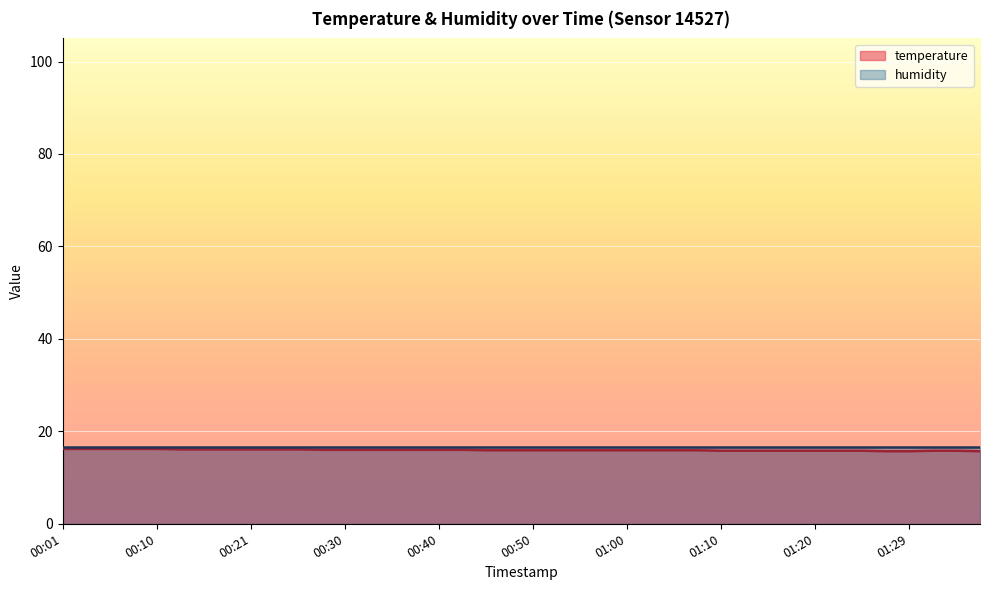

What is the sum of all values?

637.9